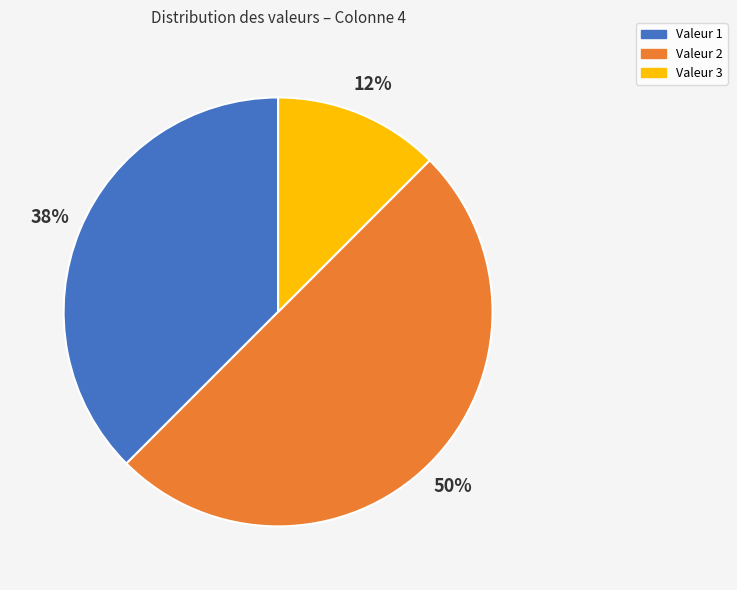

To the nearest percent, what is the average slice percentage?

33%